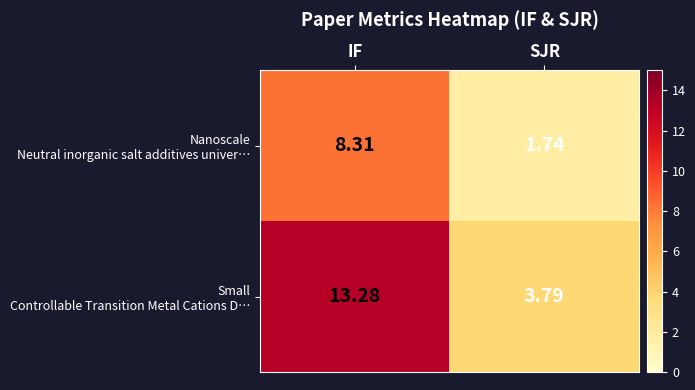

Which category has the lowest value across all series?

SJR